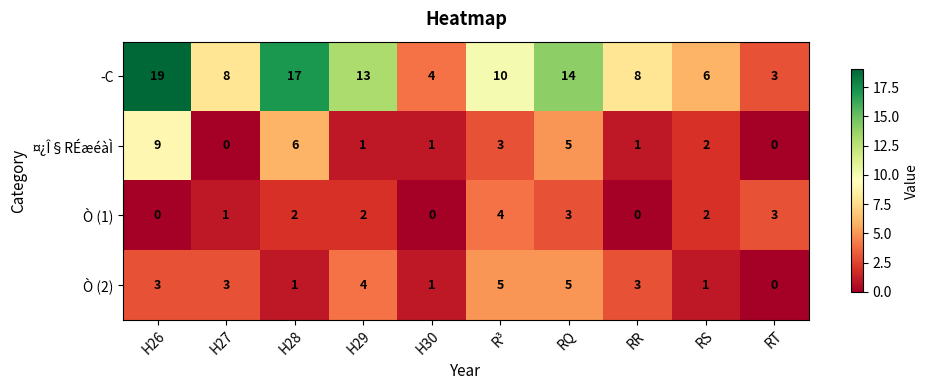

How many distinct data groups are displayed?

4